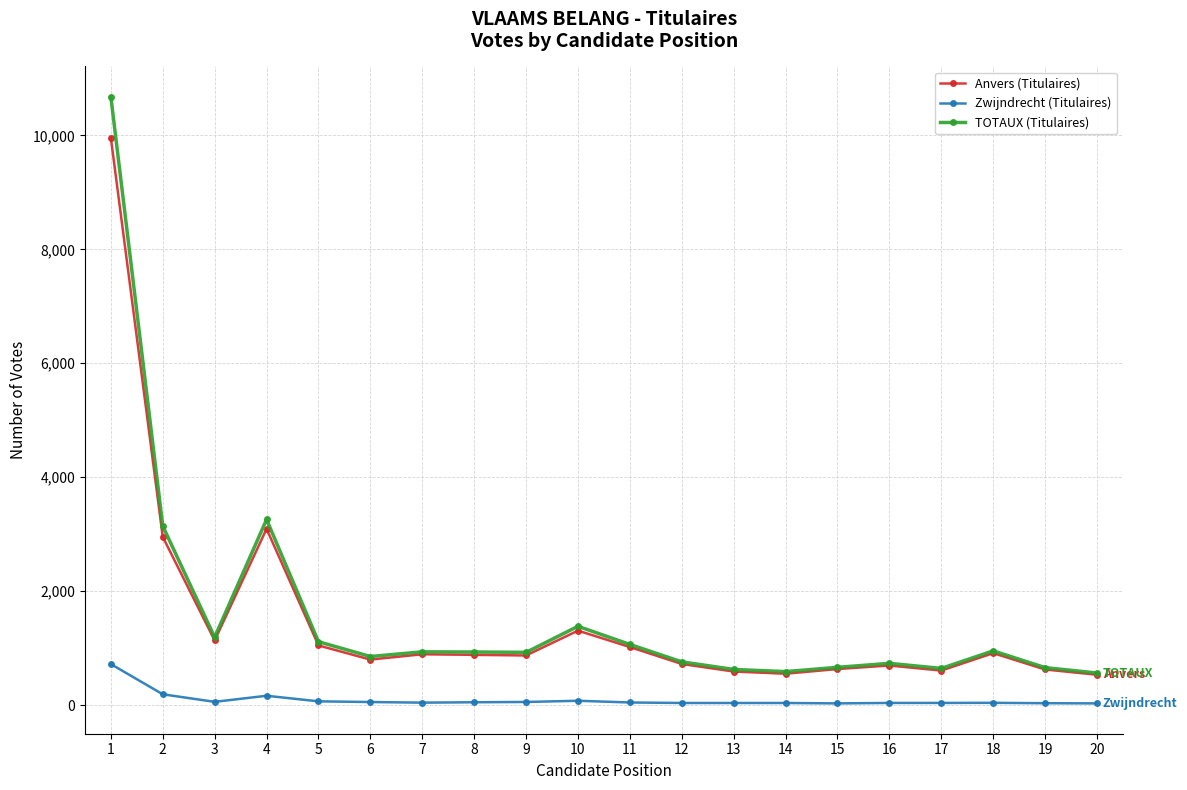

Is it true that Anvers (Titulaires) equals 3094 at 4?

True